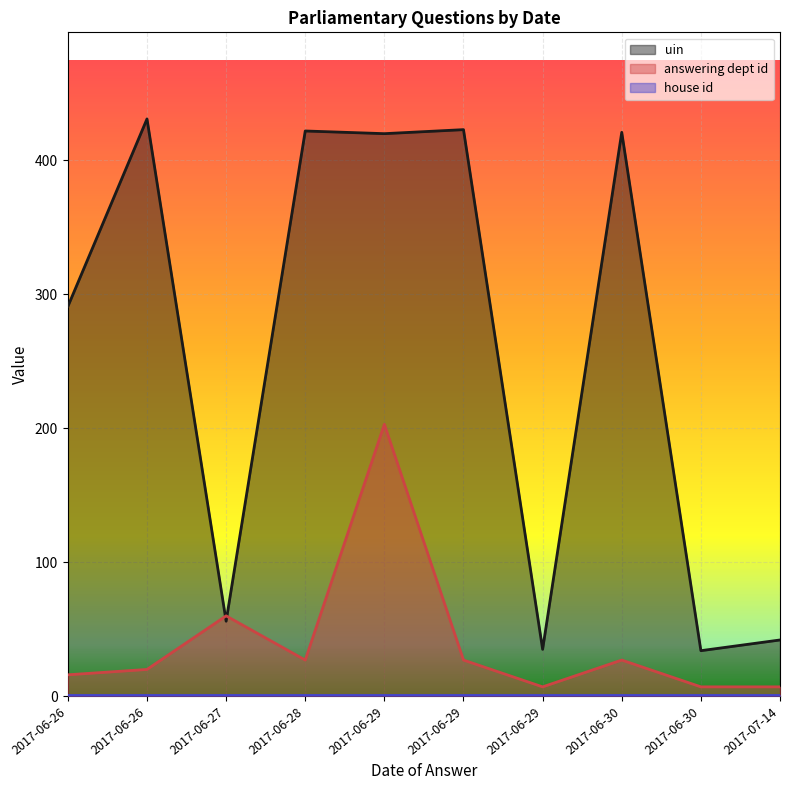

Is the value of house id at 2017-06-27 greater than the value of uin at 2017-06-26?

No